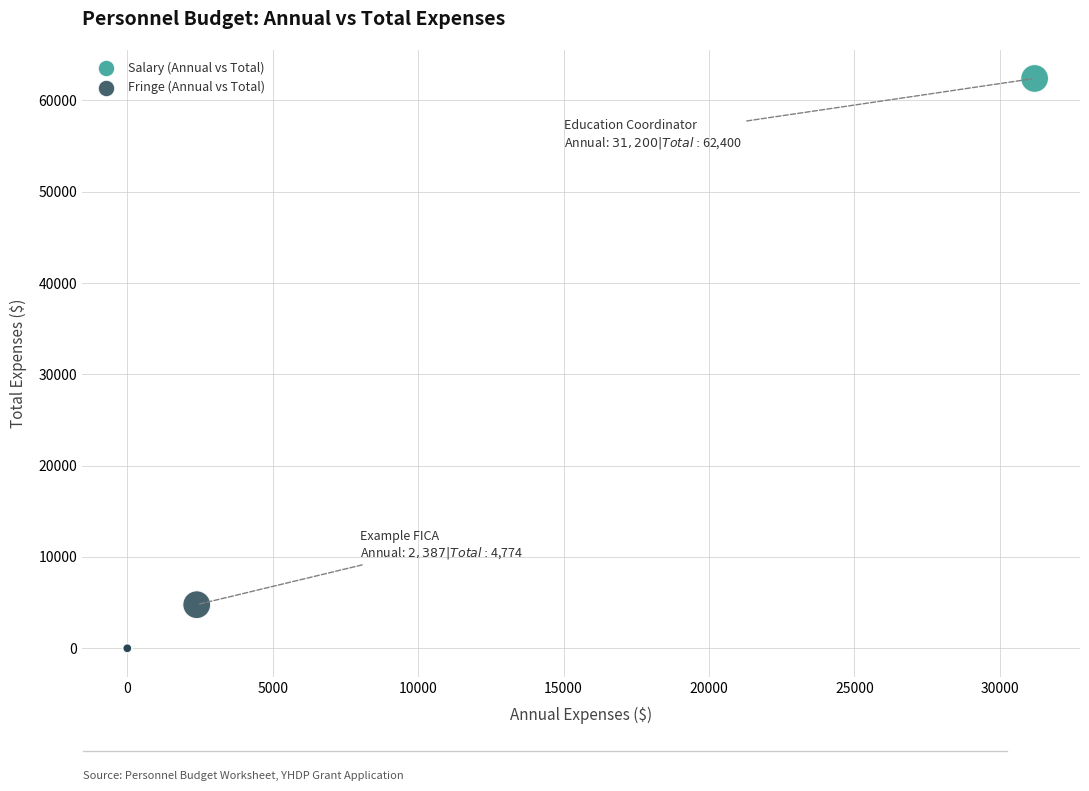

What are all the series names shown in the legend?

Salary (Annual vs Total), Fringe (Annual vs Total)